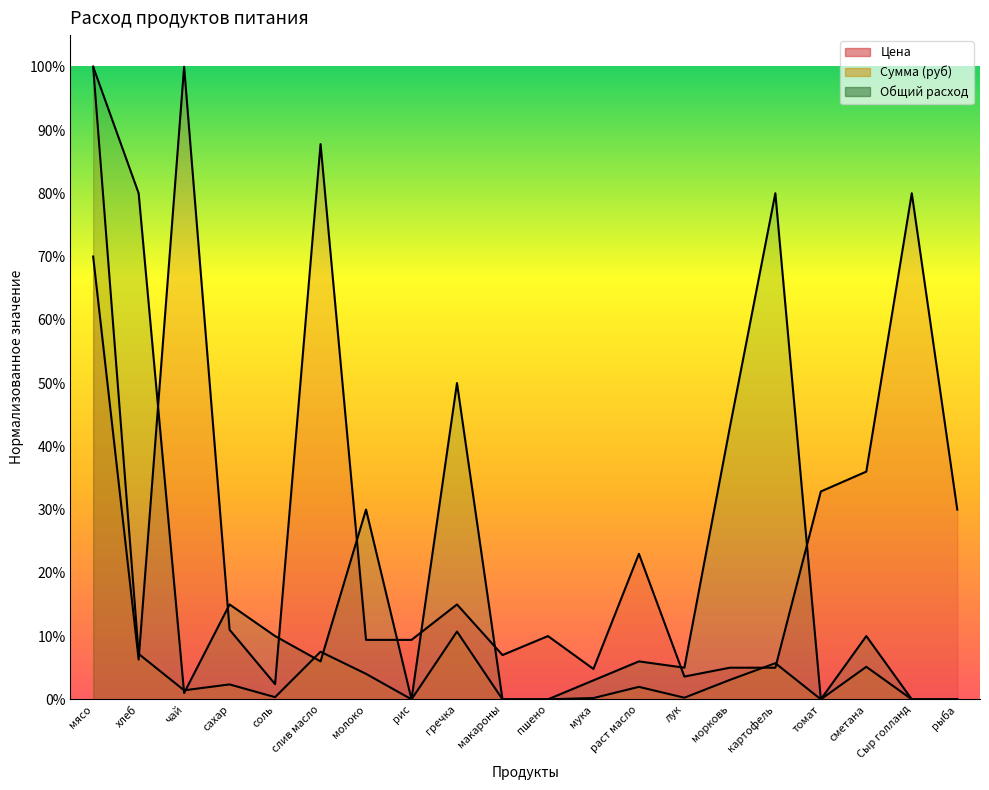

What is the label of the 17th point from the left?

томат